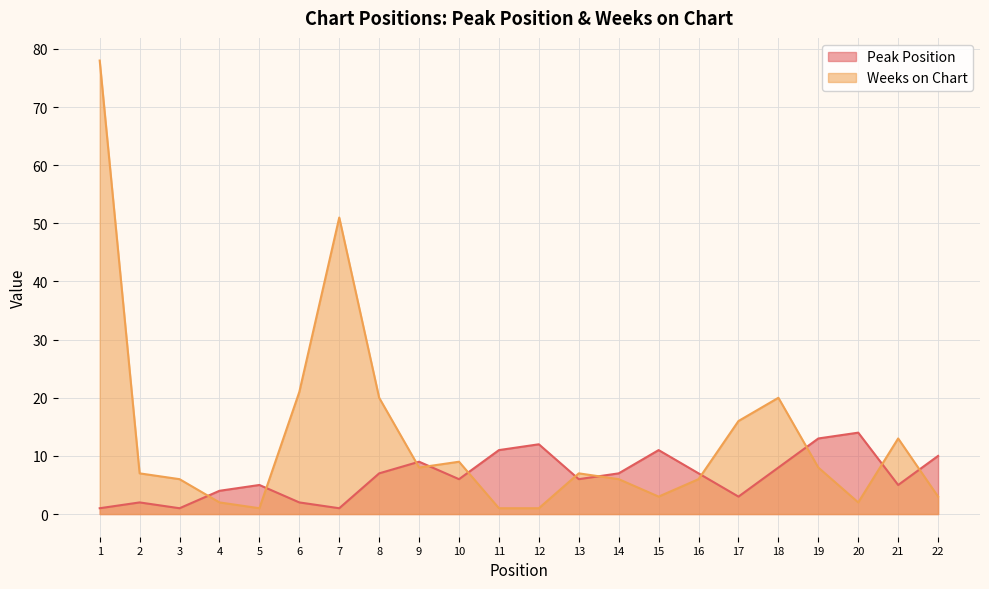

How many interior local valleys does the Peak Position series have?

6